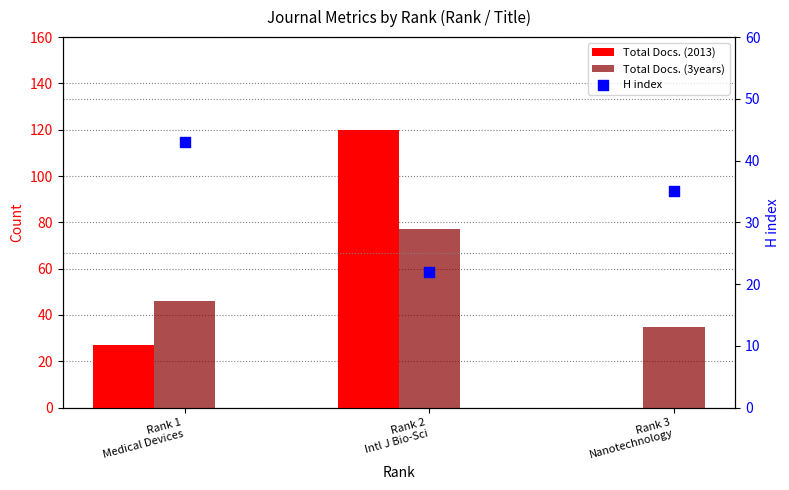

What are all the series names shown in the legend?

Total Docs. (2013), Total Docs. (3years), H index